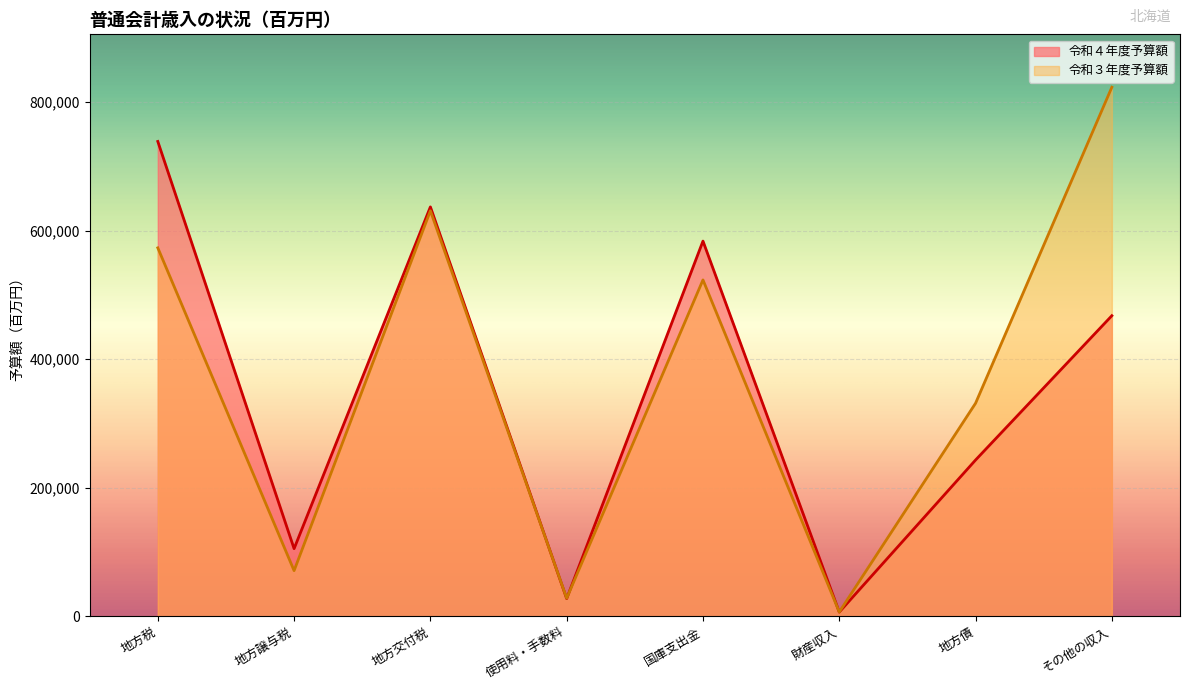

What is the difference between the 令和４年度予算額 values at 地方税 and 地方債?

495587.0